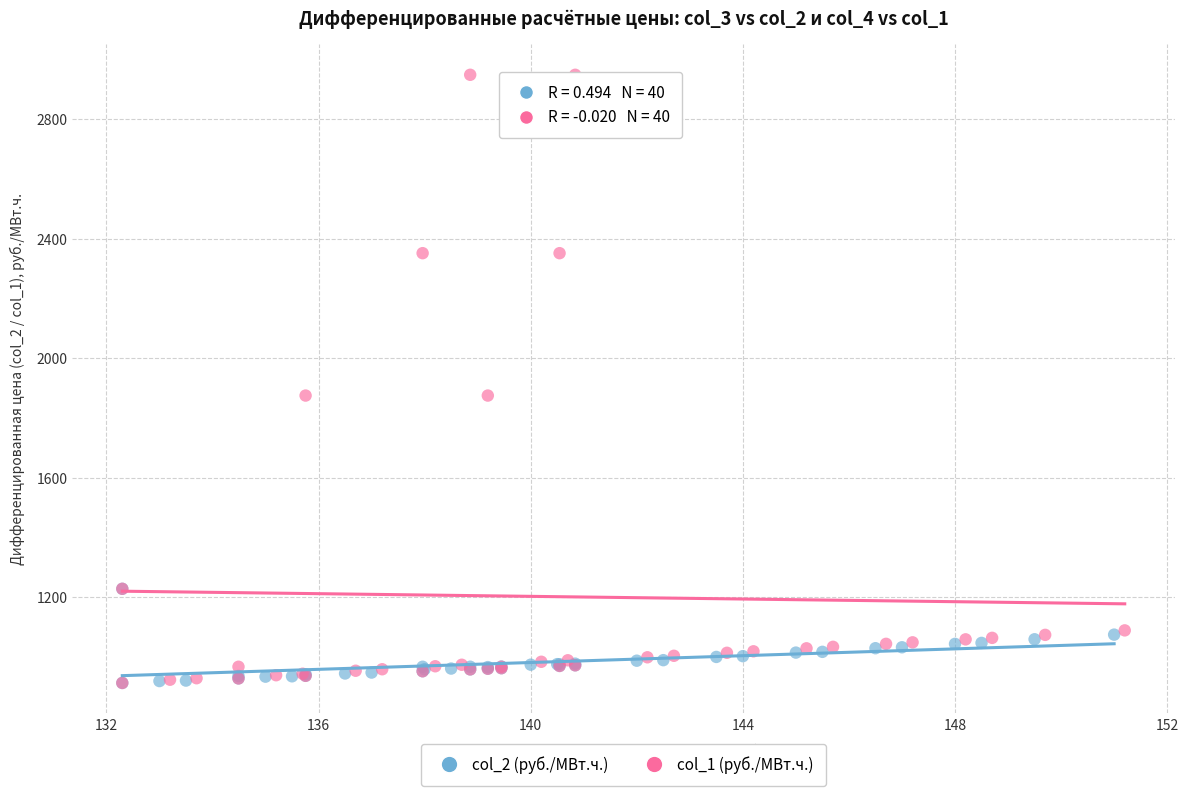

Which series reaches the maximum Y coordinate?

col_1 (руб./МВт.ч.)